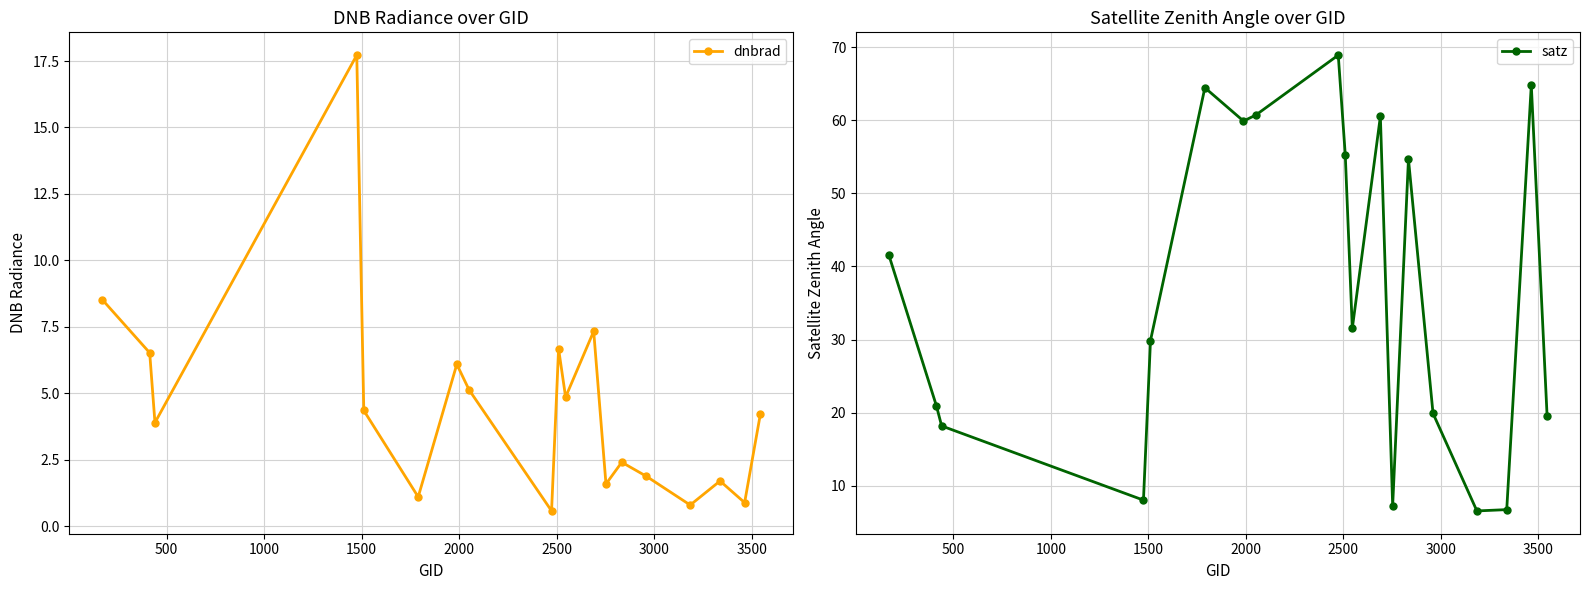

What is the maximum value shown in the chart?

68.9